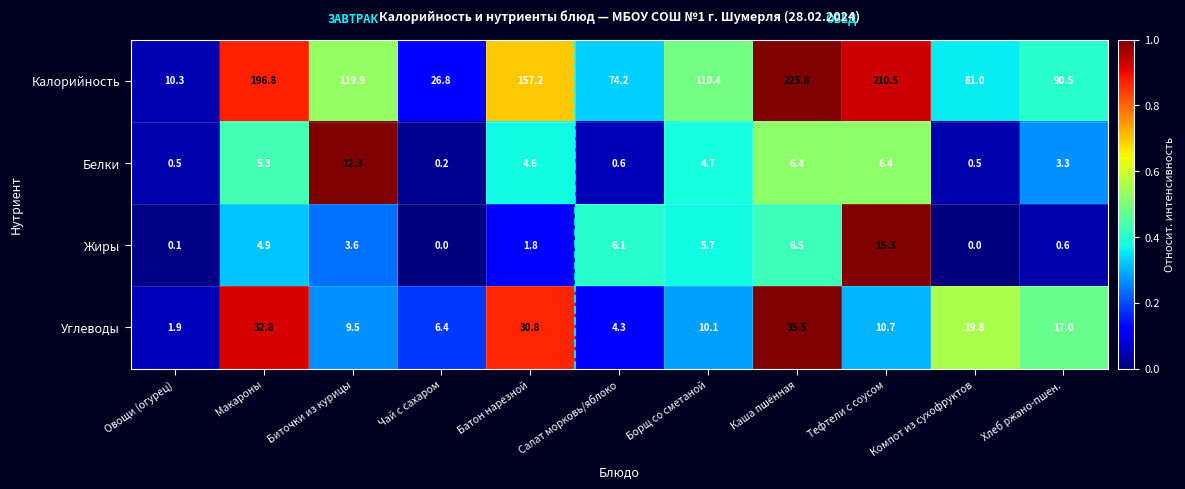

What is the difference between the maximum and minimum values in the Калорийность series?

215.5